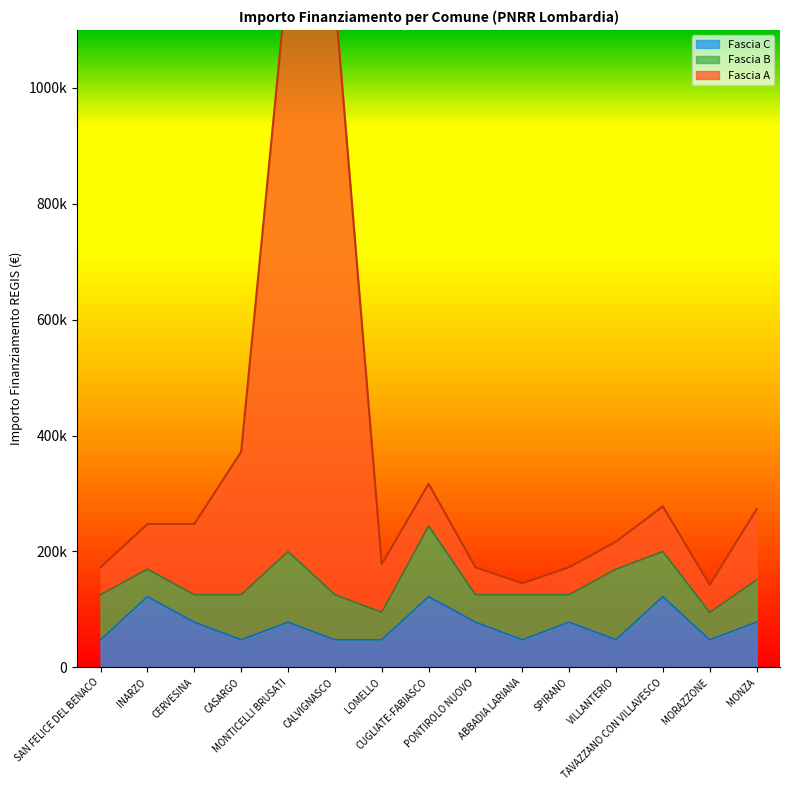

What value does the Fascia A series have at INARZO, to the nearest 100?

247300